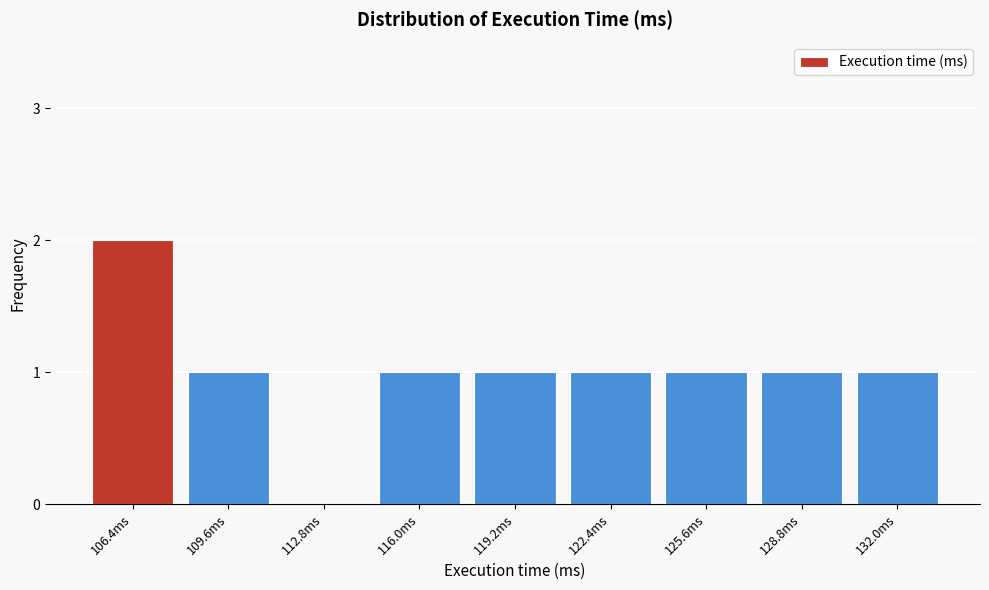

Reading left to right, extract all data points from this chart.

106.4ms=2	109.6ms=1	112.8ms=0	116.0ms=1	119.2ms=1	122.4ms=1	125.6ms=1	128.8ms=1	132.0ms=1